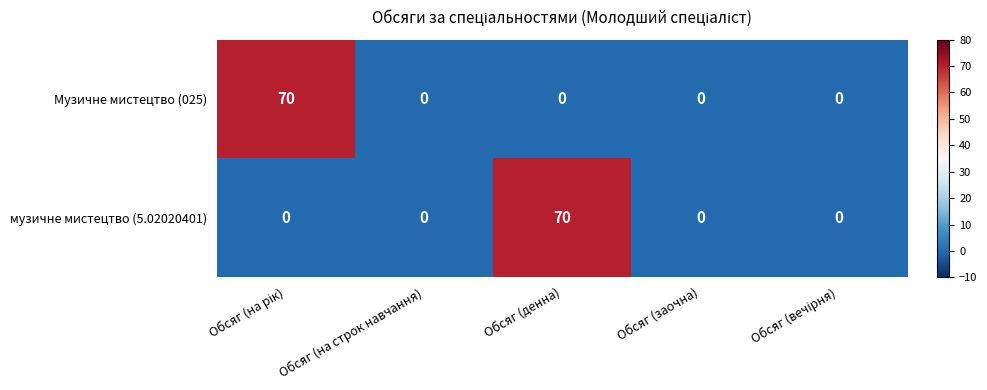

Is it true that Музичне мистецтво (025) equals 0 at Обсяг (заочна)?

True